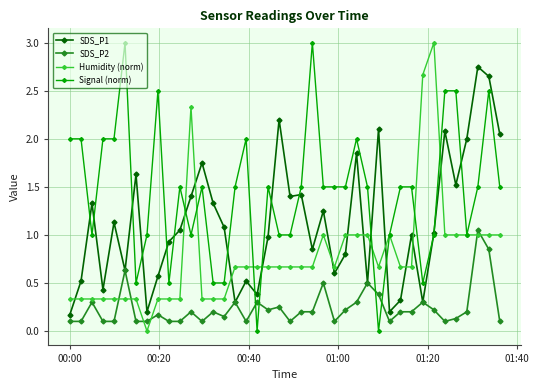

Which series has the largest total across all categories?

Signal (norm)